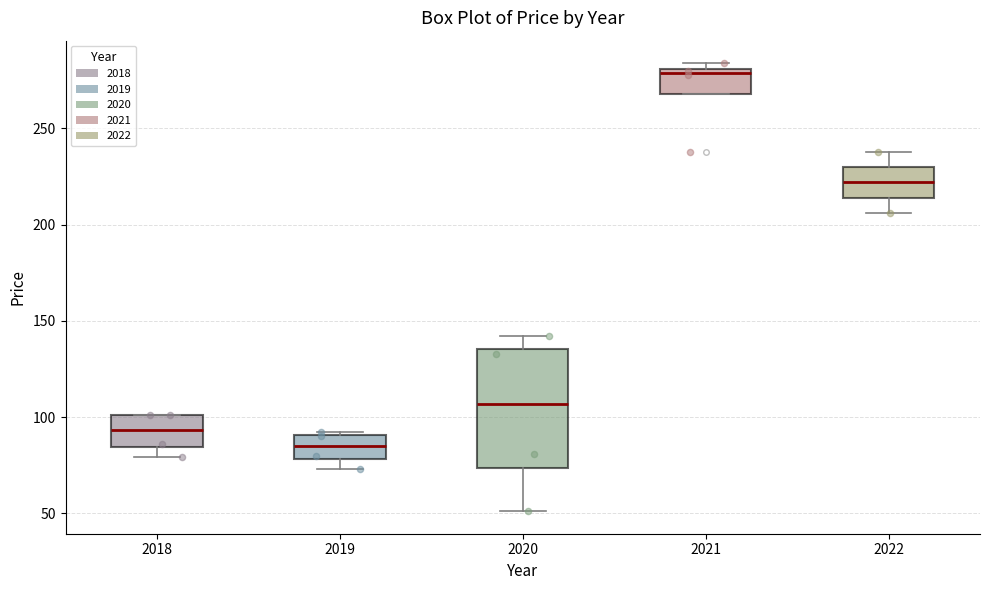

Reading left to right, read every box against the y-axis: the position of its median line, the range the box covers, and the ends of its whiskers. The values are not printed on the chart, so give them approximately, as read against the axis.

2018: median 95, box 85 to 100, whiskers 80 to 100
2019: median 85, box 80 to 90, whiskers 75 to 90
2020: median 105, box 75 to 135, whiskers 50 to 140
2021: median 280 (just below the box's upper edge), box 270 to 280, whiskers 270 to 285
2022: median 220, box 215 to 230, whiskers 205 to 240